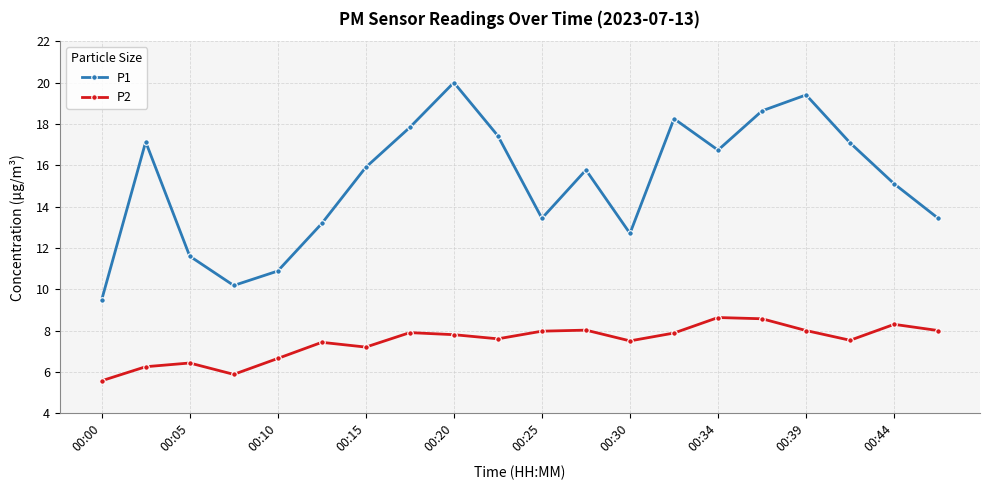

How many lines are shown in the chart?

2